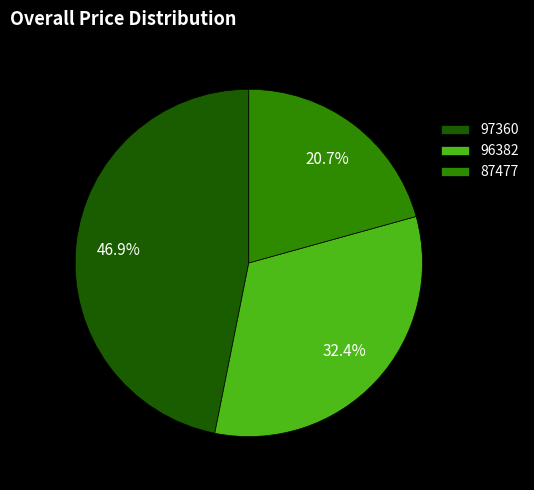

Is the sum of 96382 and 97360 greater than half?

Yes